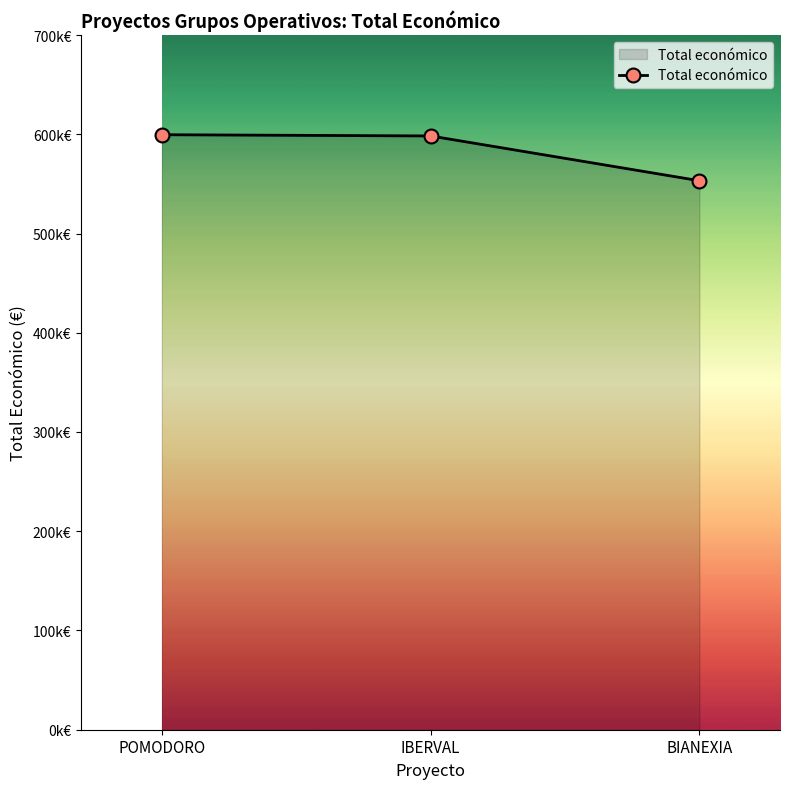

Is this an area chart (filled region under the line)?

Yes